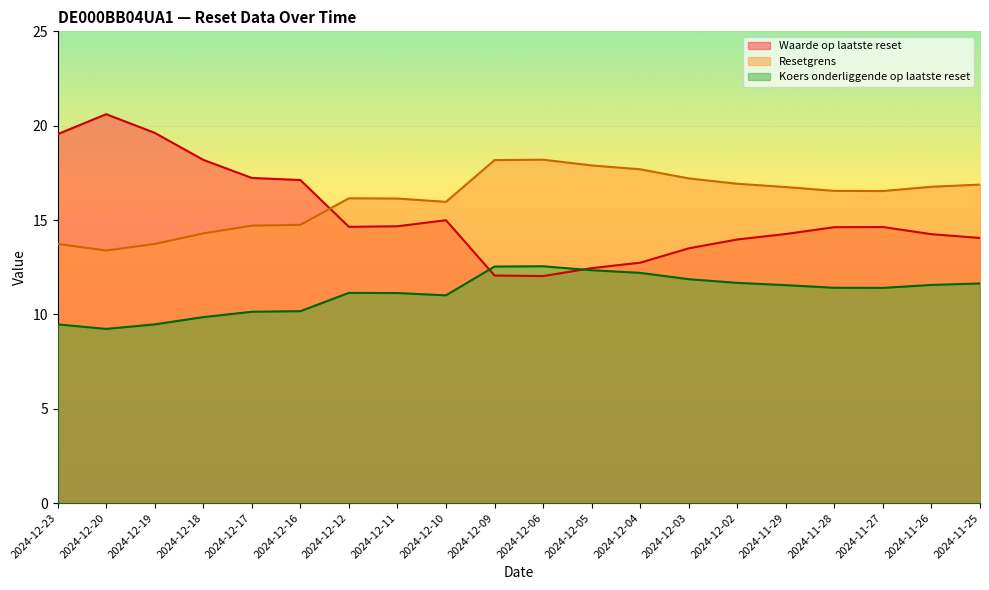

What position from the right is 2024-11-29?

5